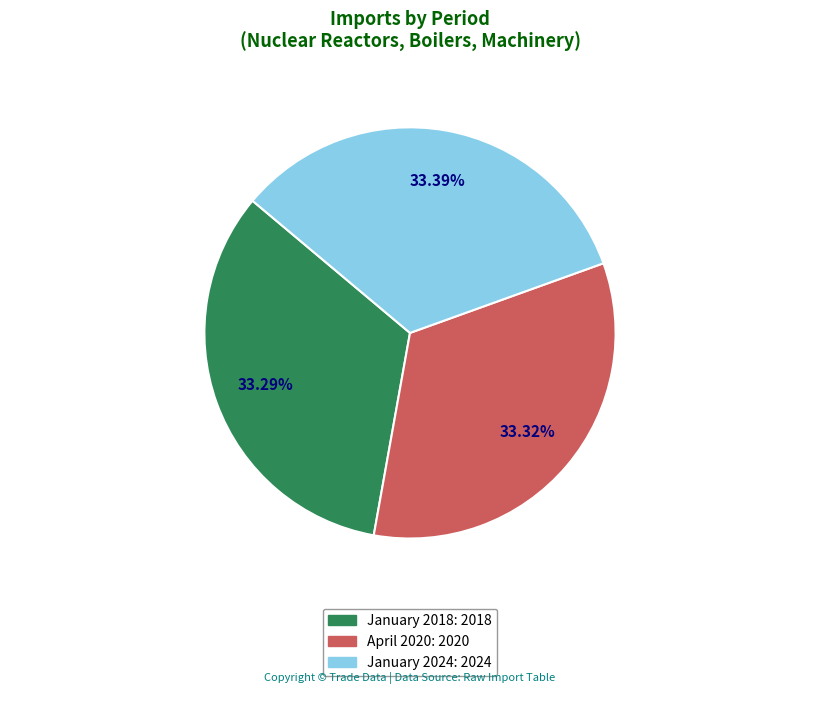

Approximately how many times larger is the value at January 2024 compared to April 2020?

1.0